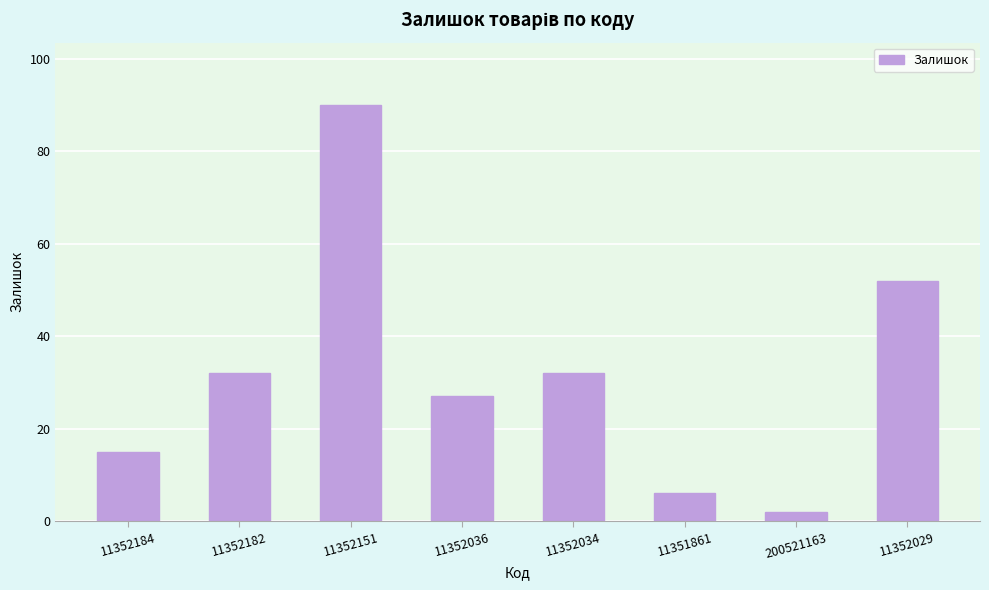

What is the value of the 4th bar from the left?

27